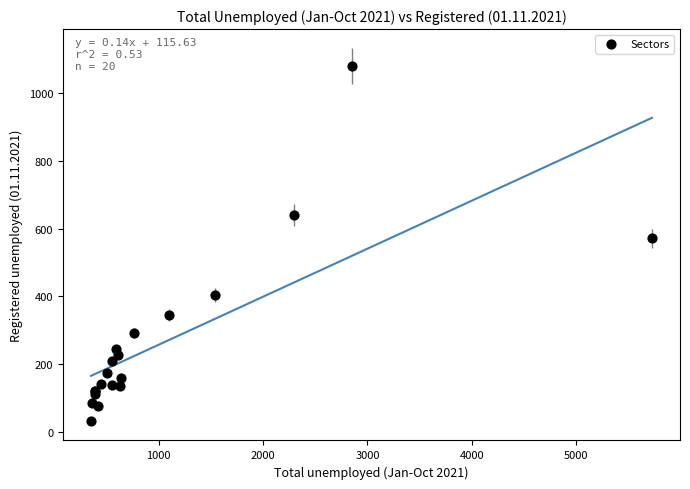

What Y value in the scatter plot is closest to 555?

571